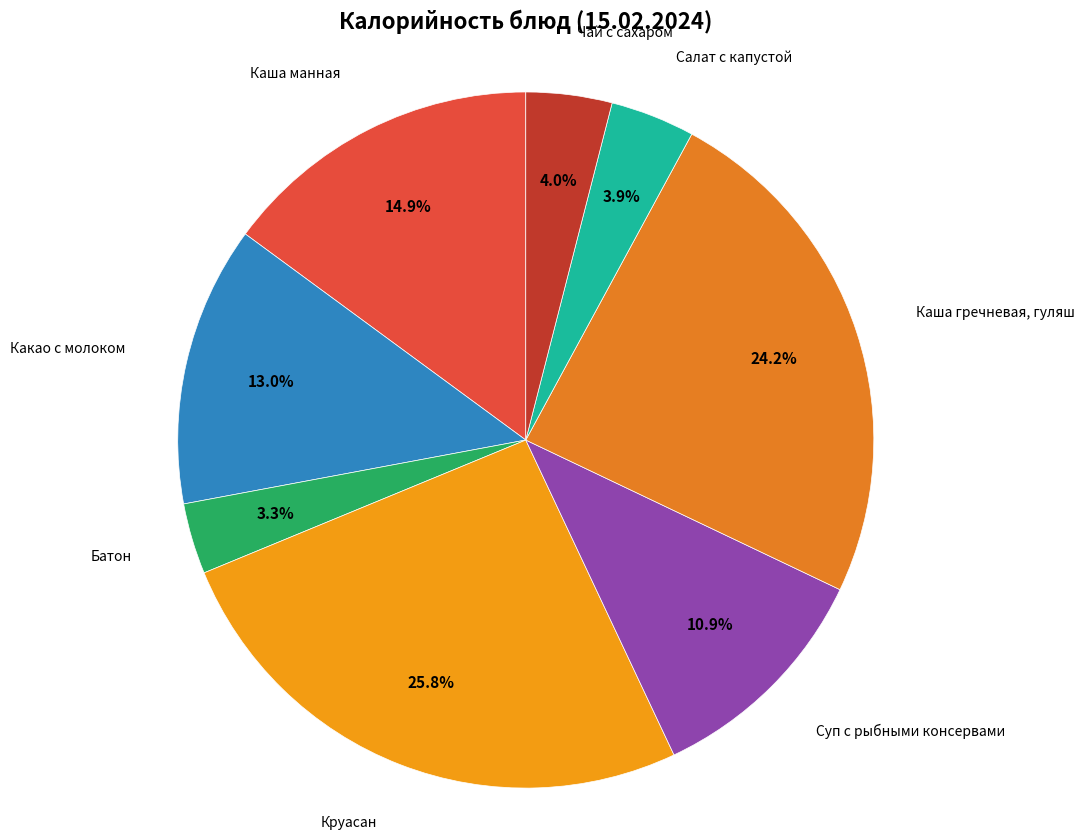

Combined, do Батон and Каша гречневая, гуляш account for over 50%?

No